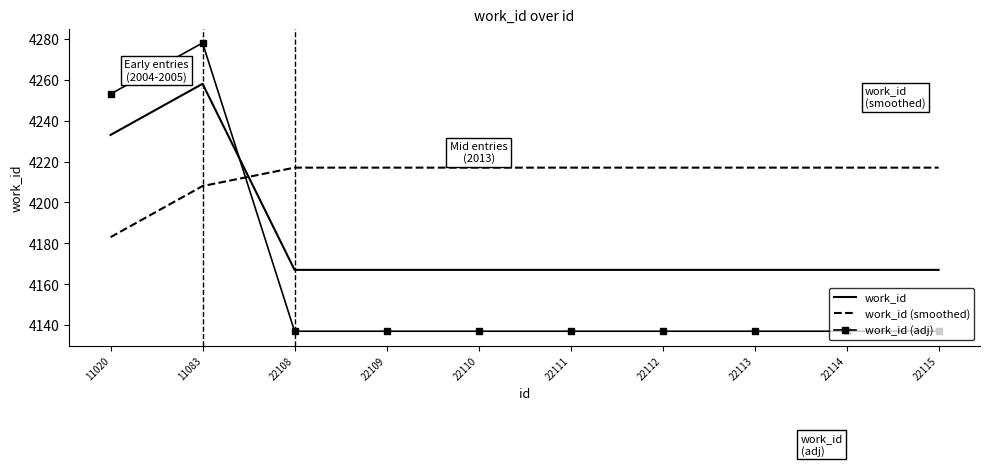

Rank the series by their average value, from highest to lowest.

work_id (smoothed), work_id, work_id (adj)